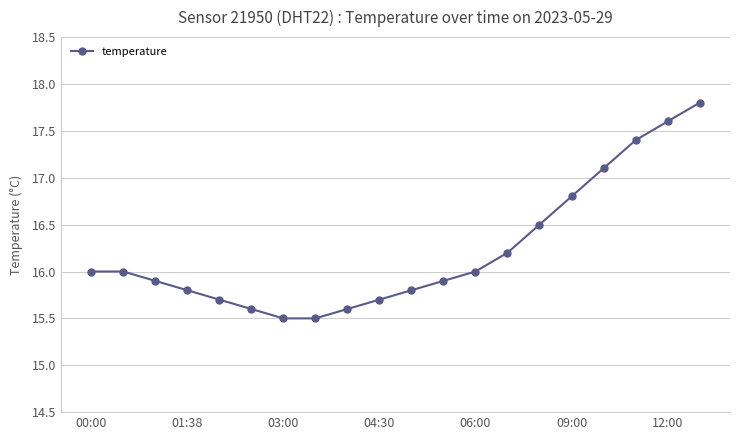

What is the value of the 16th point from the left?

16.8